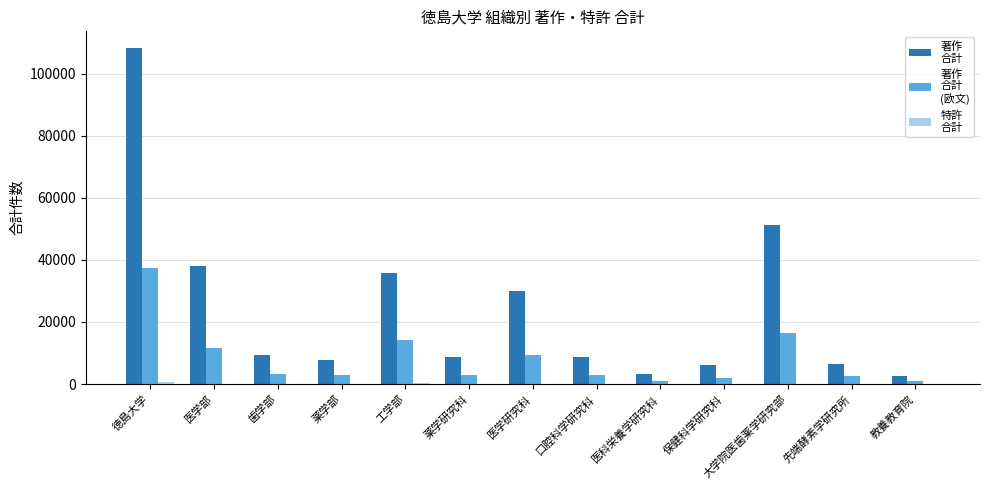

Which category has the highest value across all series?

徳島大学